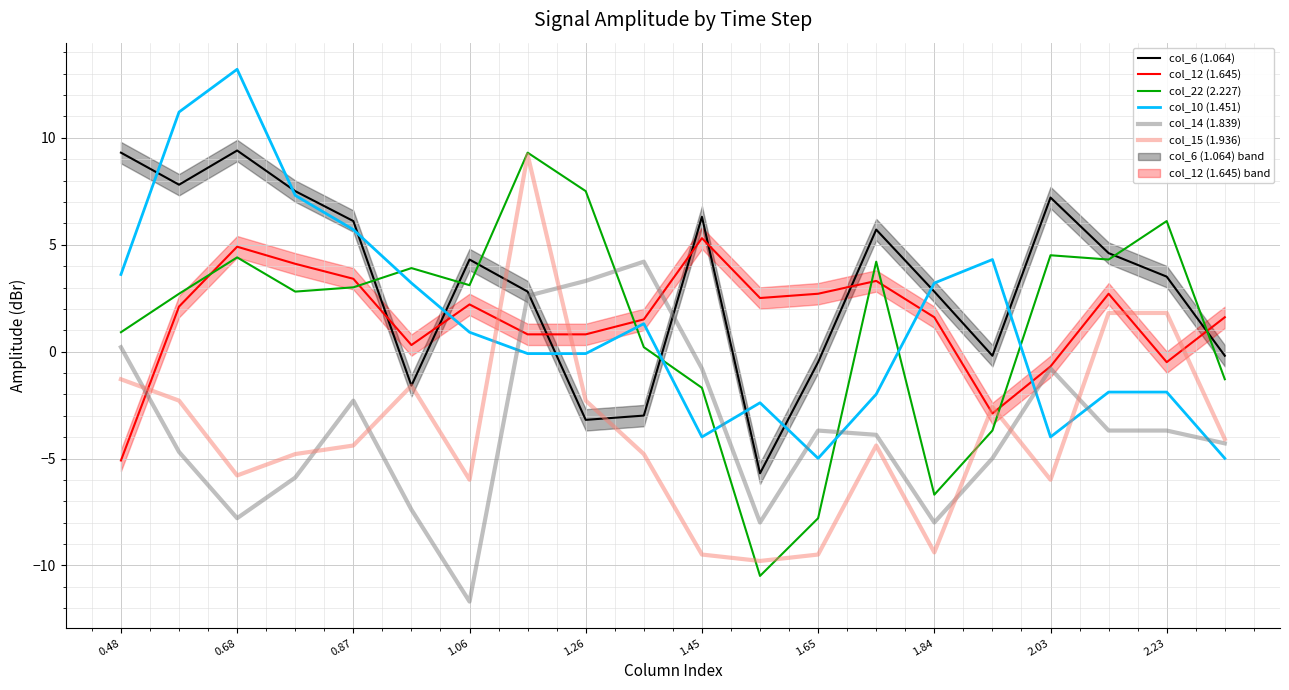

True or false: col_6 (1.064) has a value of 9.4 at 0.68.

True